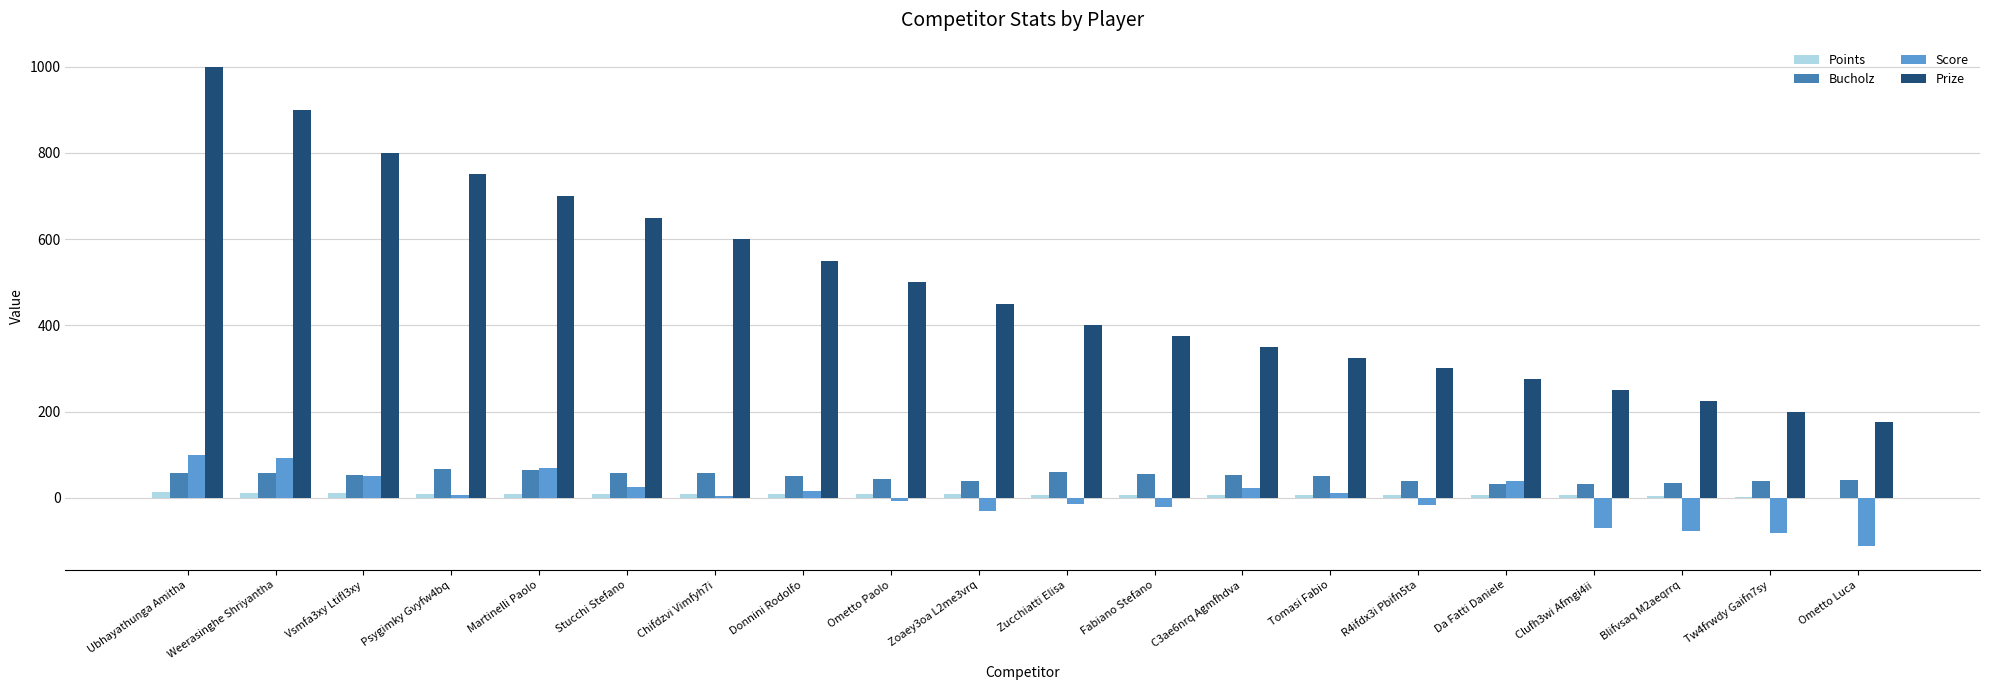

What are all the series names shown in the legend?

Points, Bucholz, Score, Prize